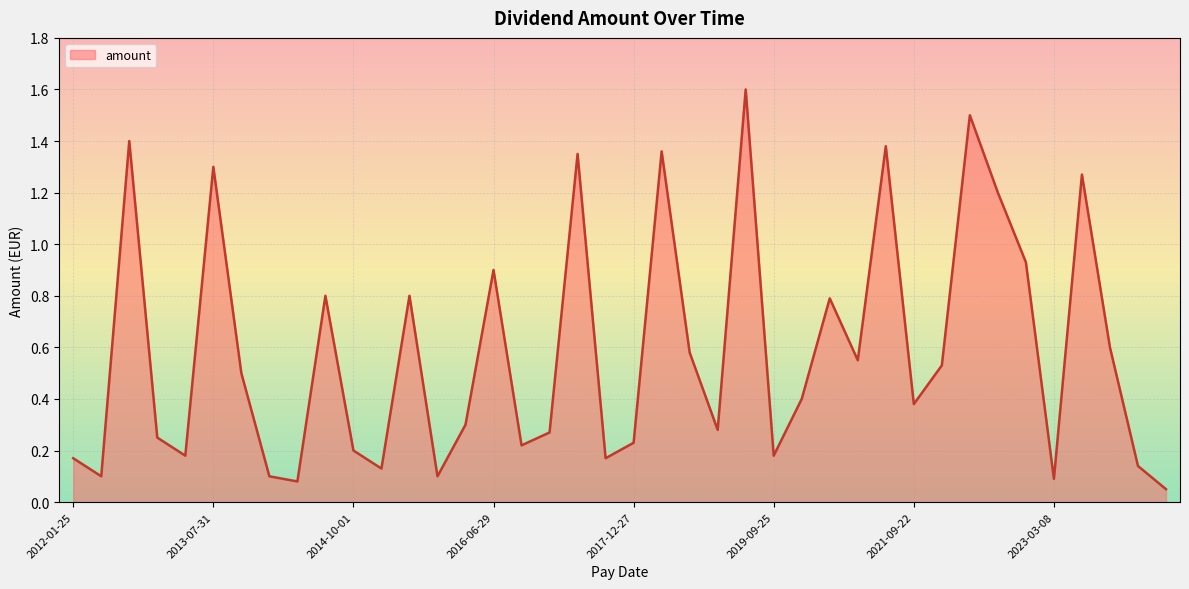

How many series are shown in this chart?

1